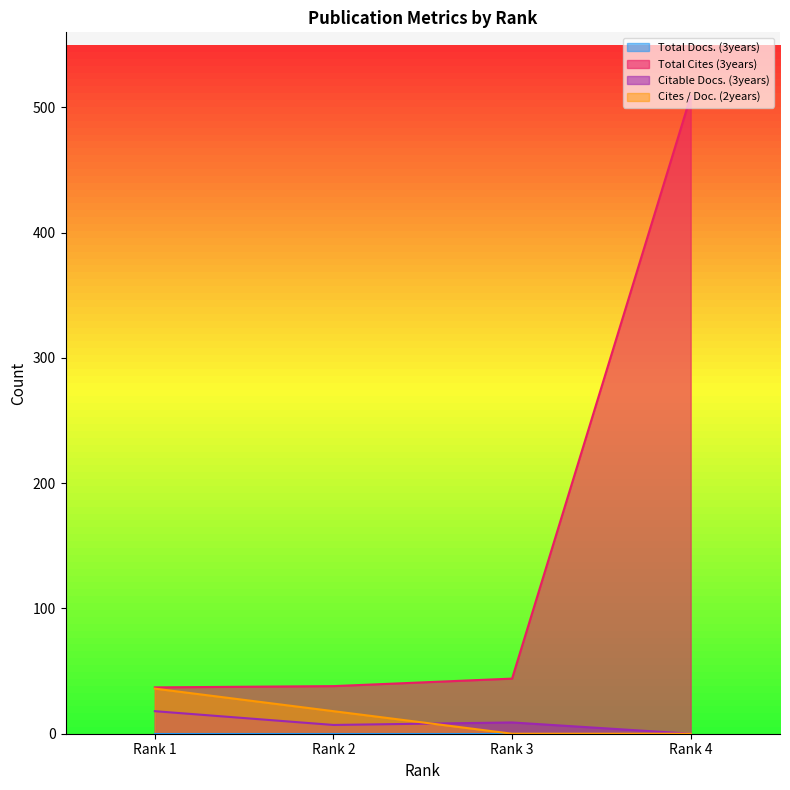

True or false: Total Cites (3years) and Cites / Doc. (2years) cross at least once.

False